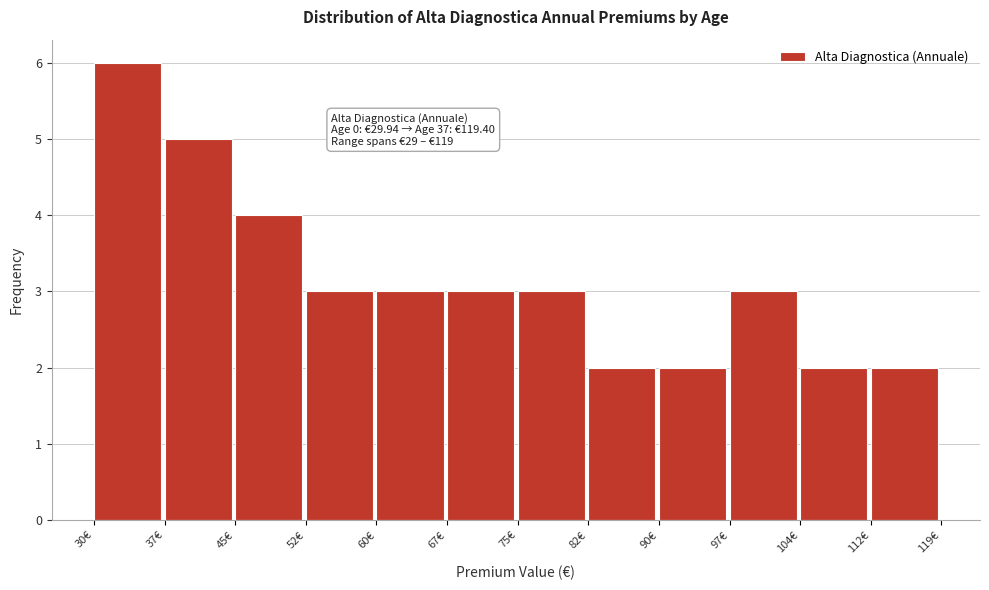

Which range on the x-axis has the tallest bar?

30 to 37